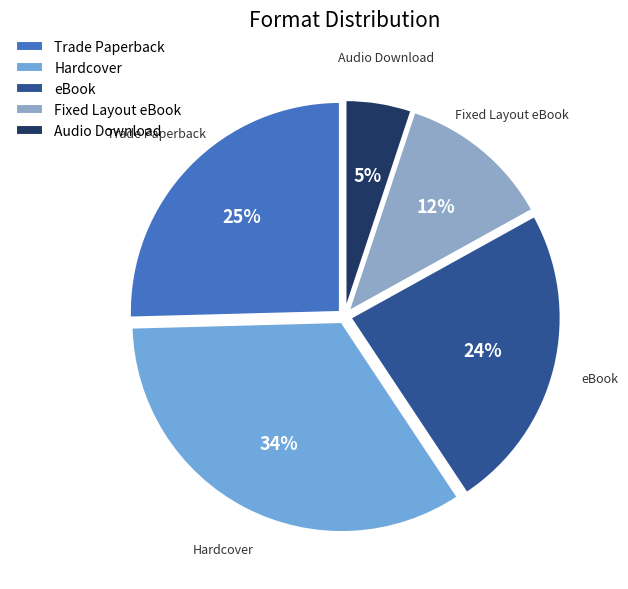

Does Hardcover account for over 50% of the chart?

No